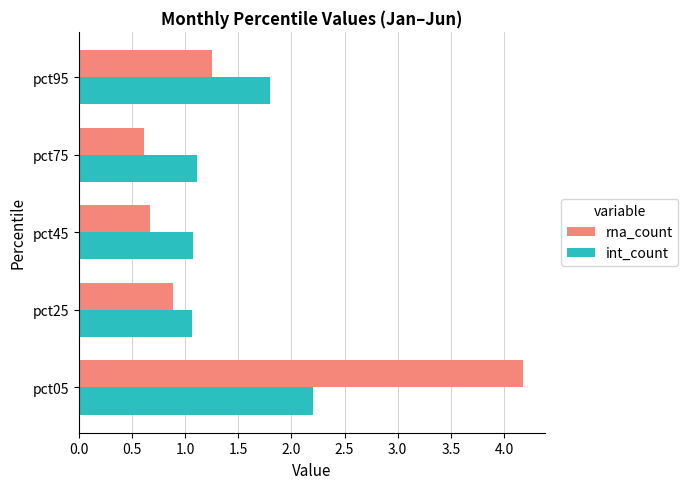

What is the difference between the highest and lowest values at pct05?

2.0